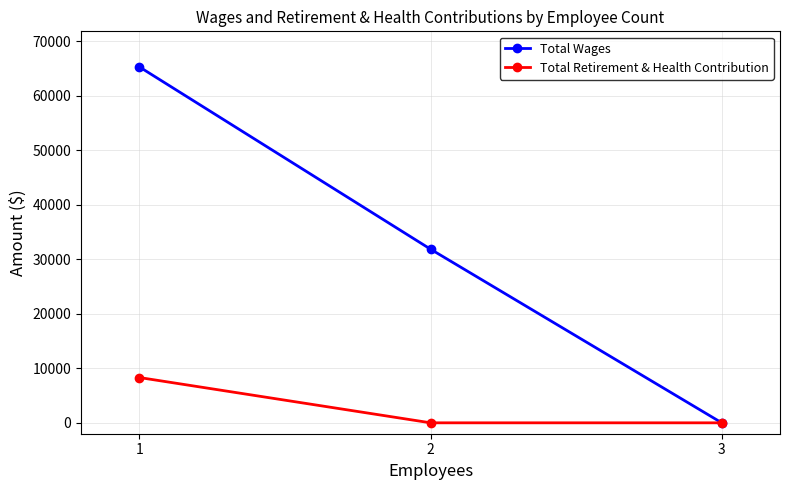

Count the number of categories in the chart.

3